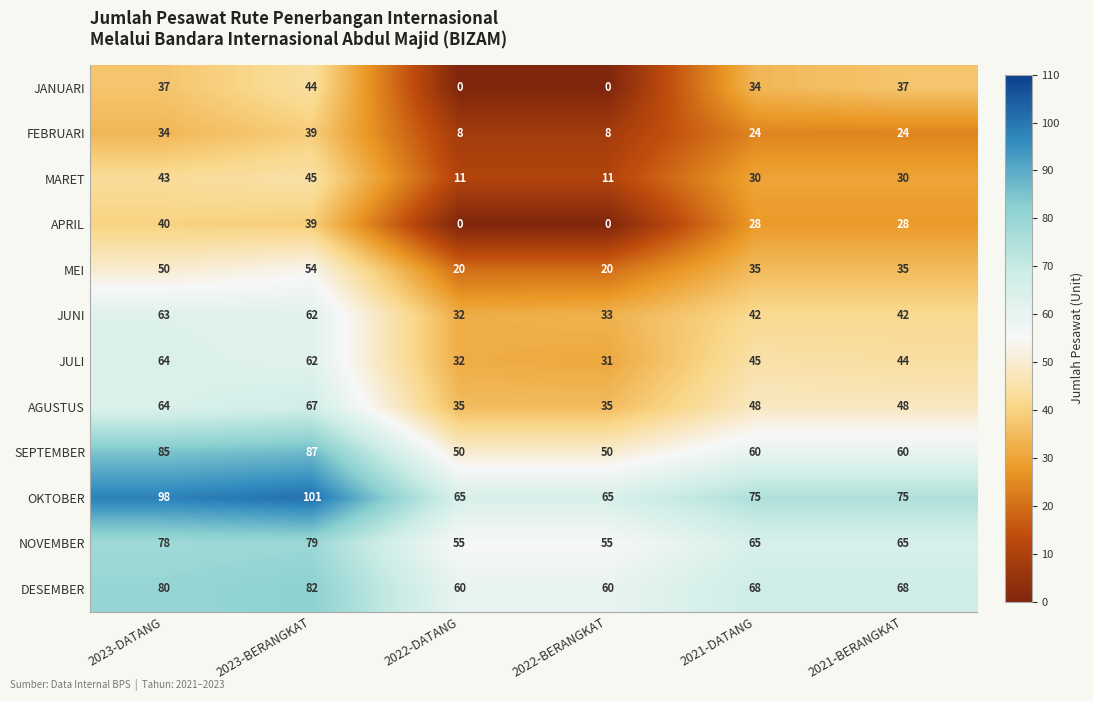

At how many categories does at least one series exceed 32?

6